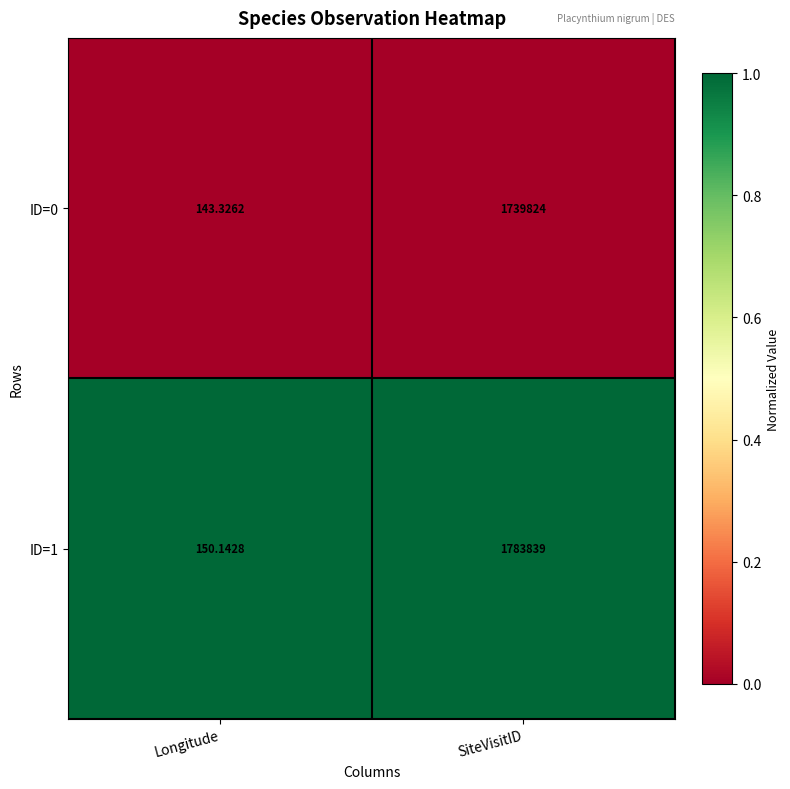

Which series changed the most between Longitude and SiteVisitID?

ID=1